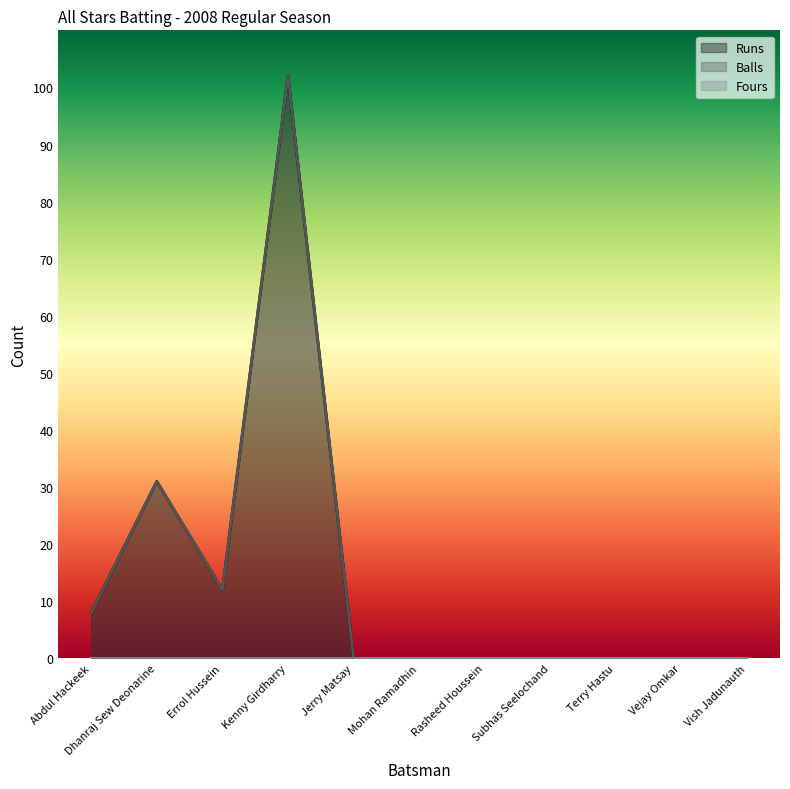

Is it true that Runs equals 182 at Kenny Girdharry?

False